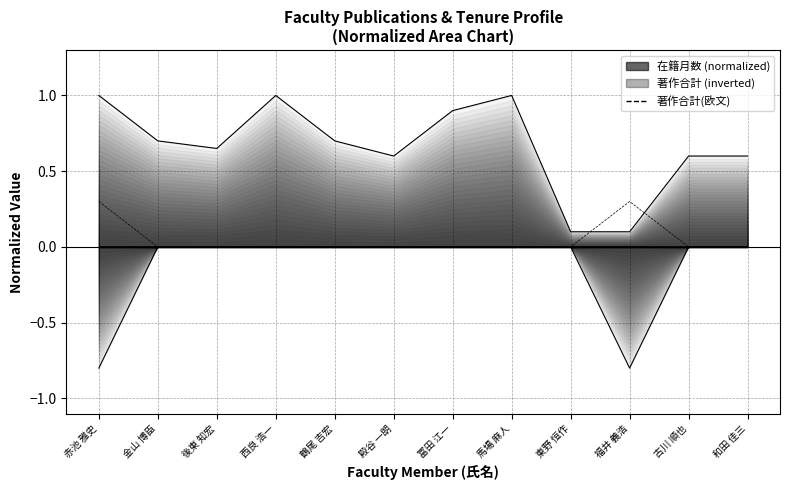

What is the label of the 3rd point from the left?

後東 知宏